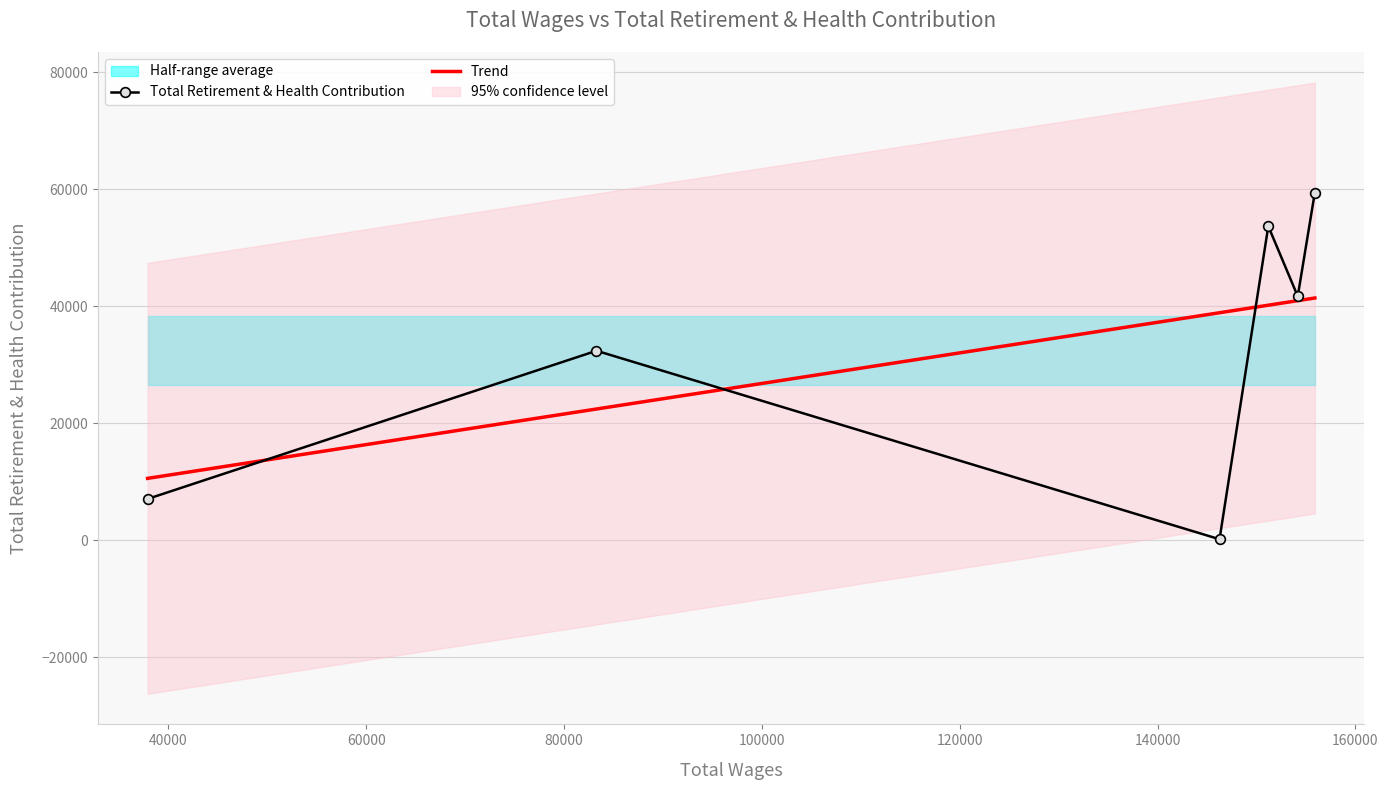

True or false: the data shows 59442 at 155890.

True